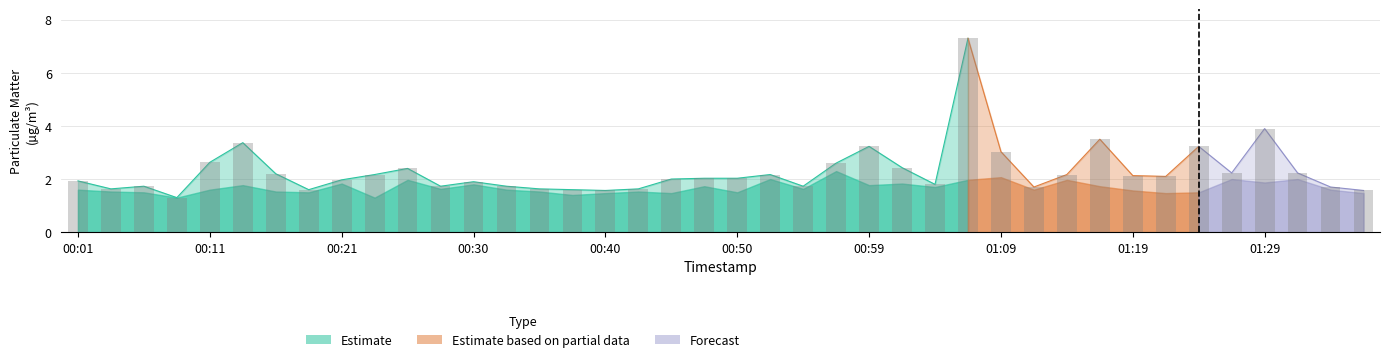

What is the label of the 19th bar from the left?

00:45